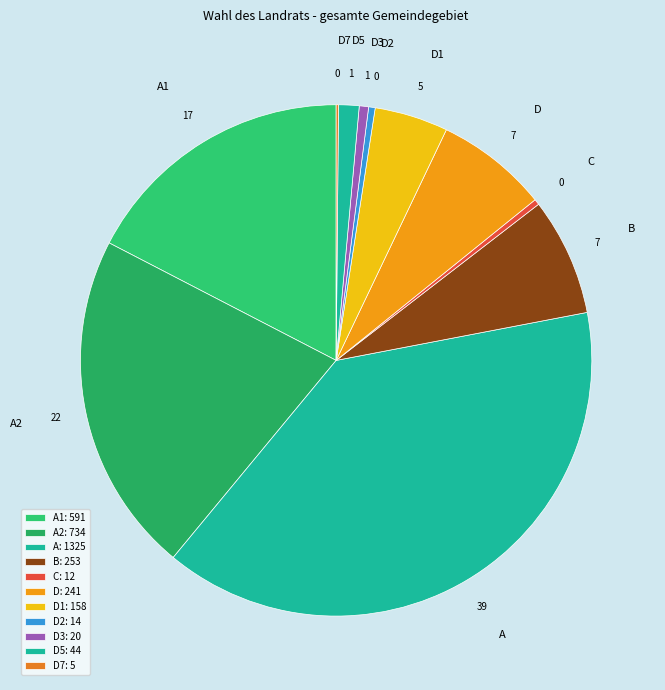

Is it true that A2 is 22% of the pie?

True